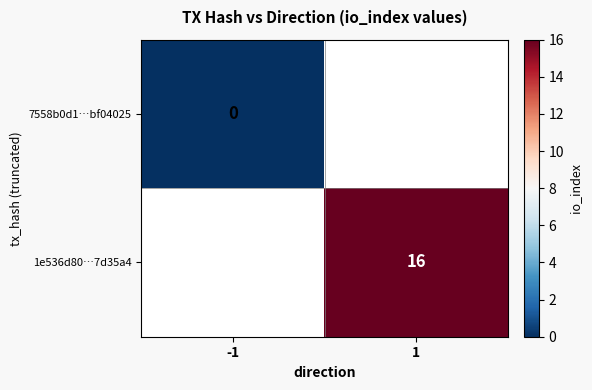

True or false: 1e536d80…7d35a4 has a value of 16 at 1.

True